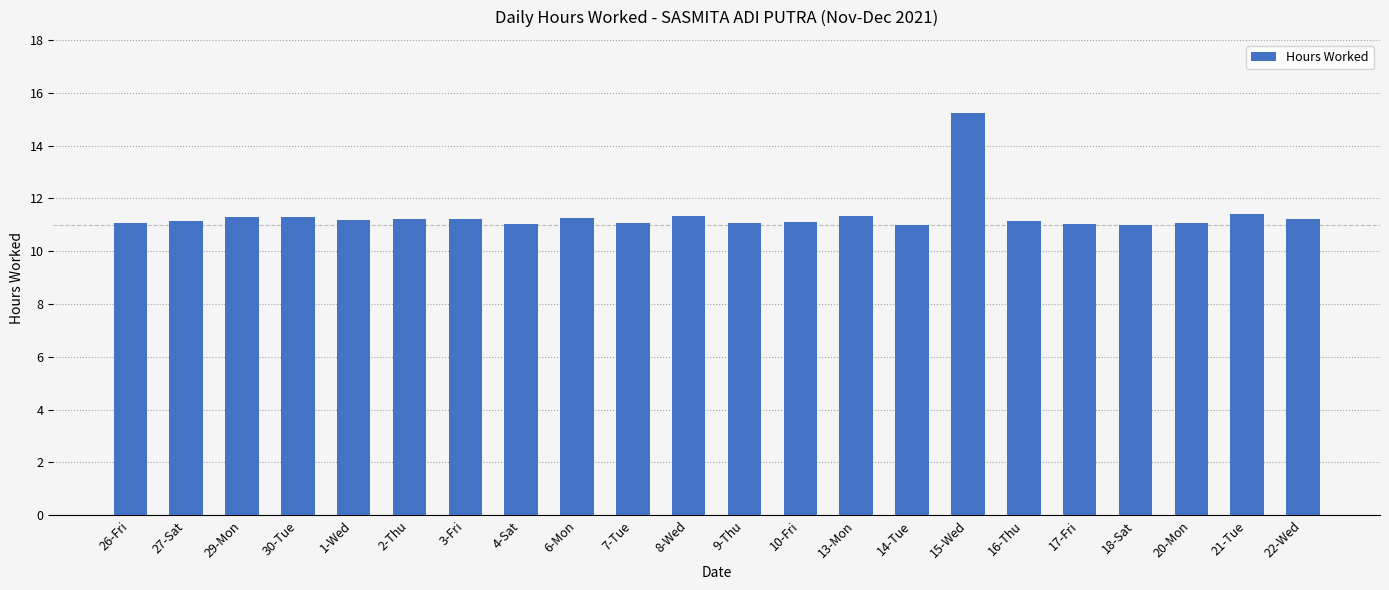

What is the change in value from 17-Fri to 18-Sat?

-0.1